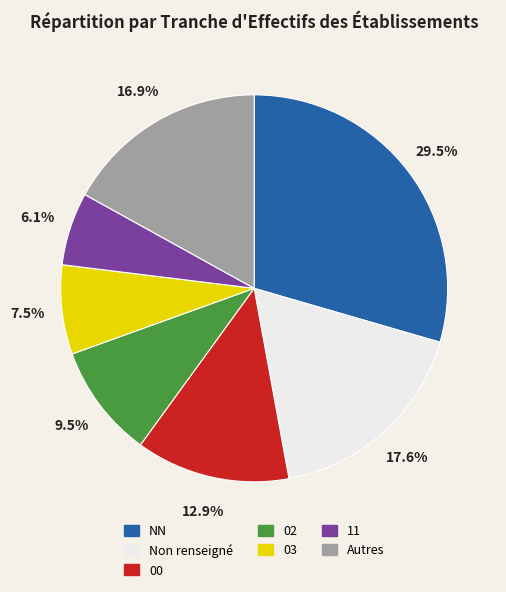

Does any single category account for the majority?

No